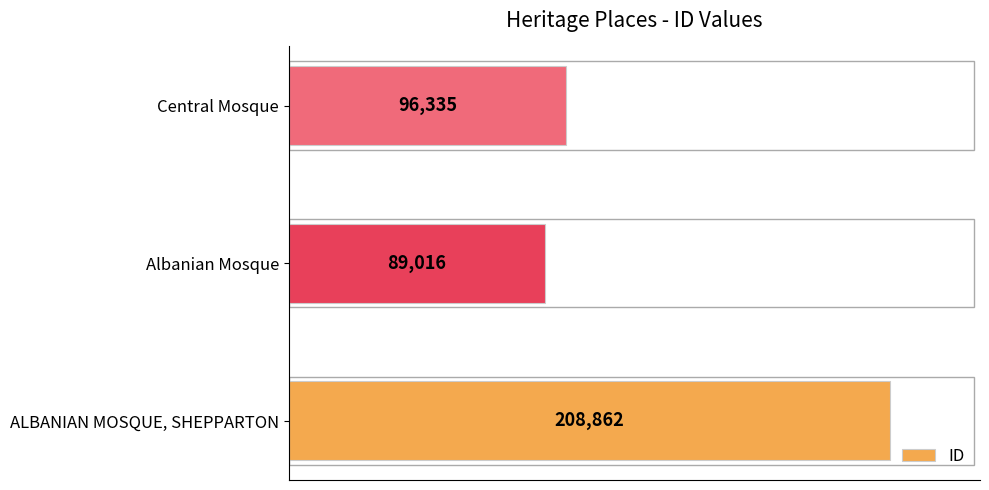

The chart shows a value of 60427 at Central Mosque. True or false?

False